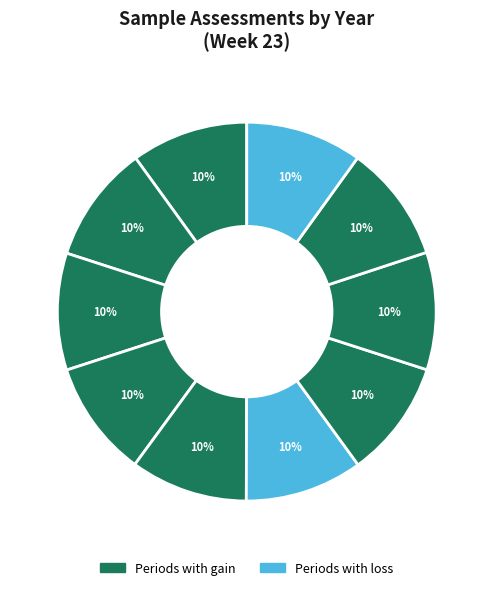

Is there a majority slice in this chart?

No